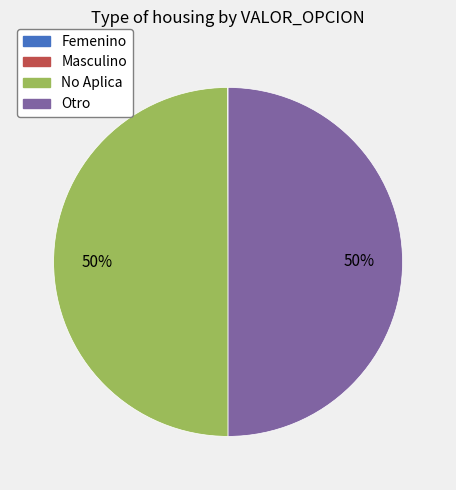

Is it true that Otro is 50% of the pie?

True